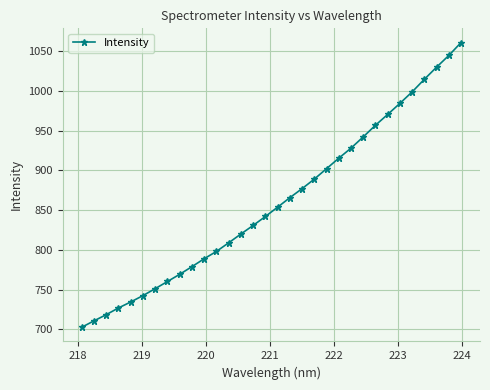

What is the average value?

859.9